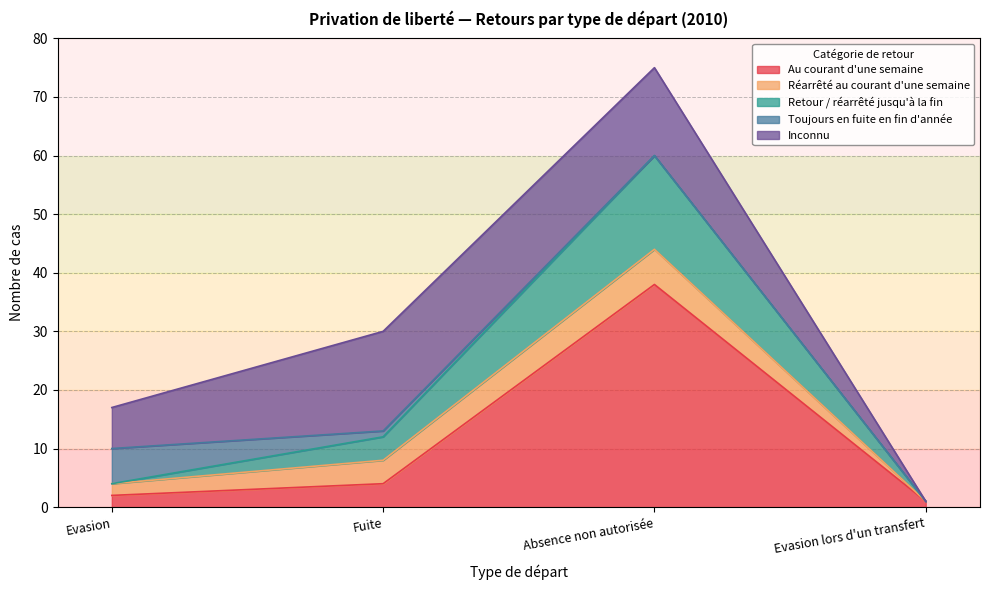

Rank the series at Evasion lors d'un transfert from highest to lowest value.

Au courant d'une semaine, Réarrêté au courant d'une semaine, Retour / réarrêté jusqu'à la fin, Toujours en fuite en fin d'année, Inconnu